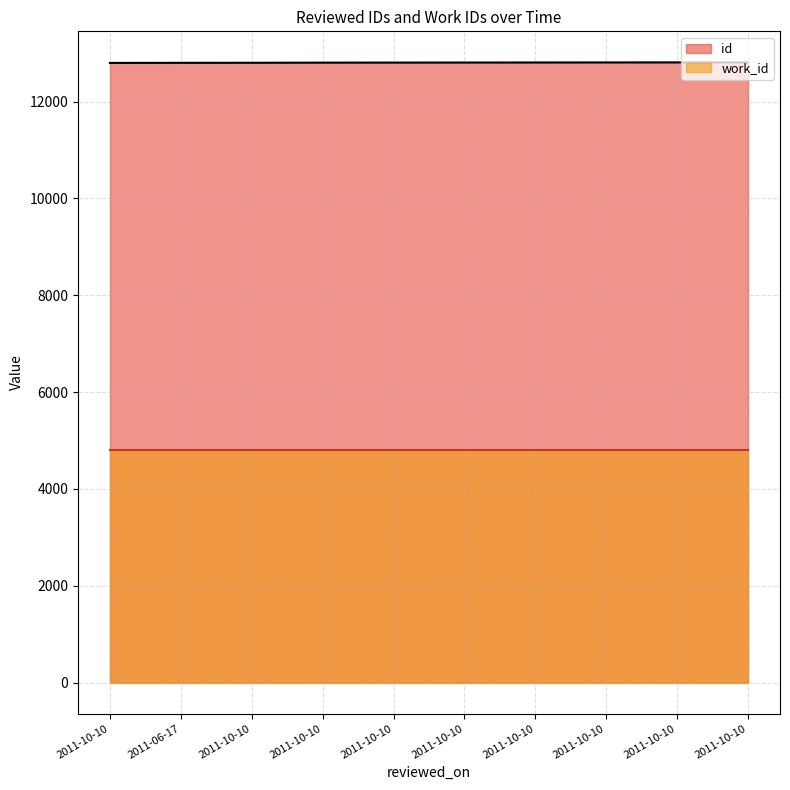

What is the difference between the maximum and minimum values?

12